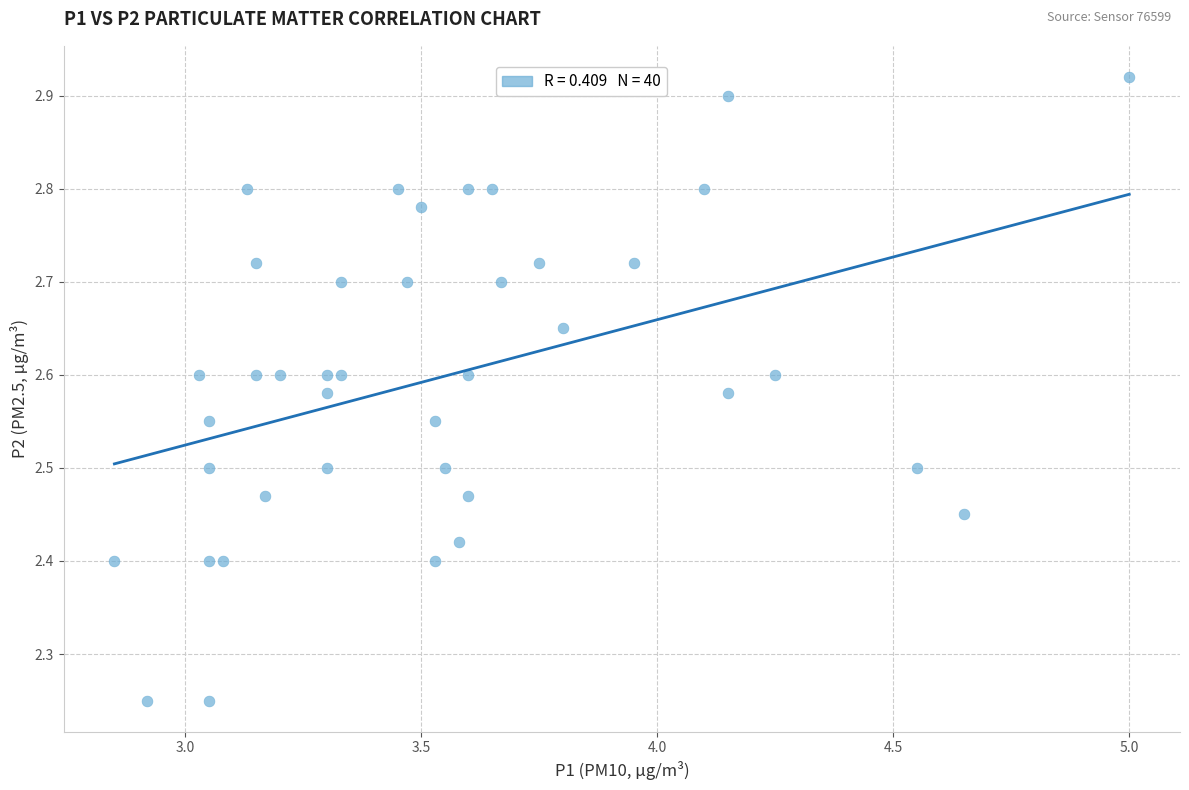

What is the range of X values (max minus min)?

2.1